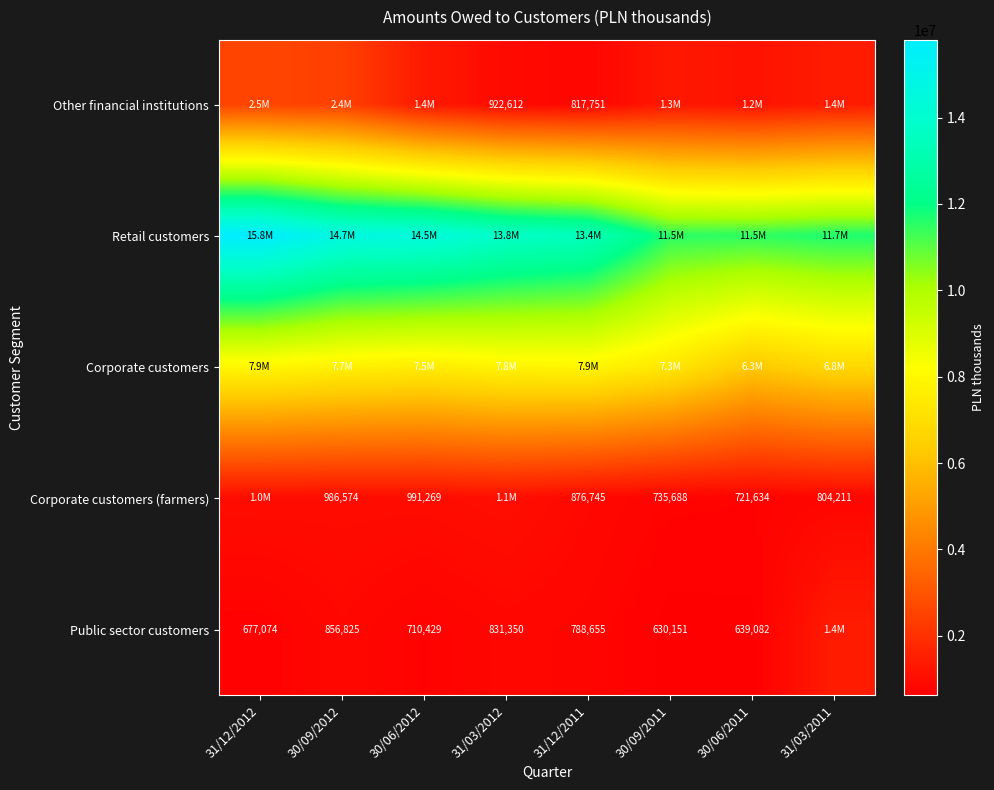

True or false: Corporate customers (farmers) has a value of 1011508 at 30/09/2011.

False